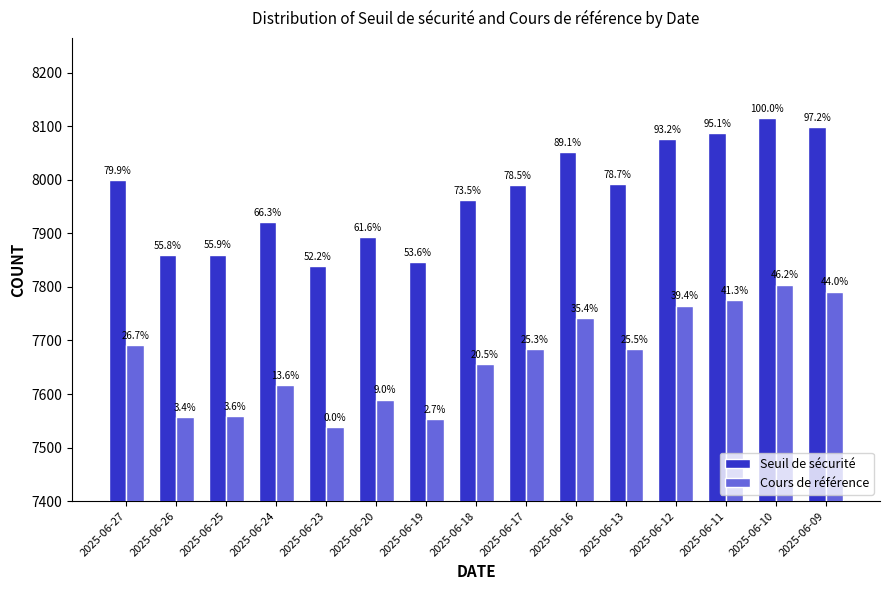

What is the difference between the maximum and minimum values in the Seuil de sécurité series?

276.3